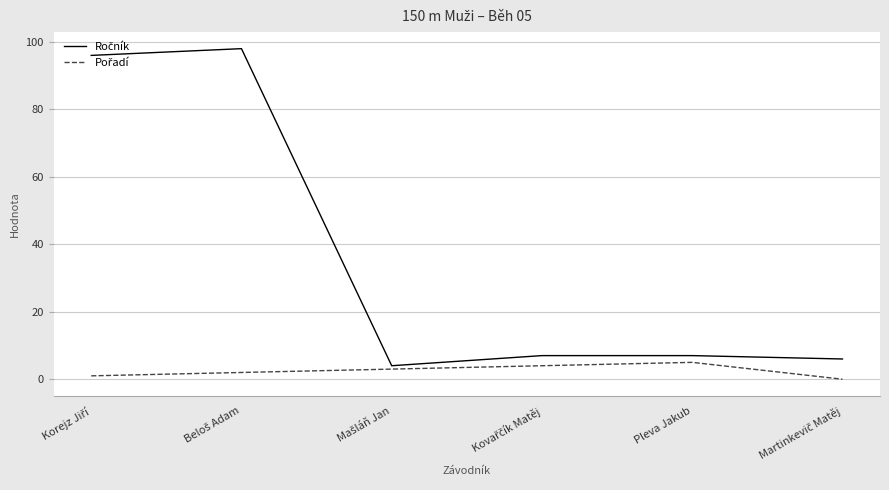

What is the maximum value shown in the chart?

98